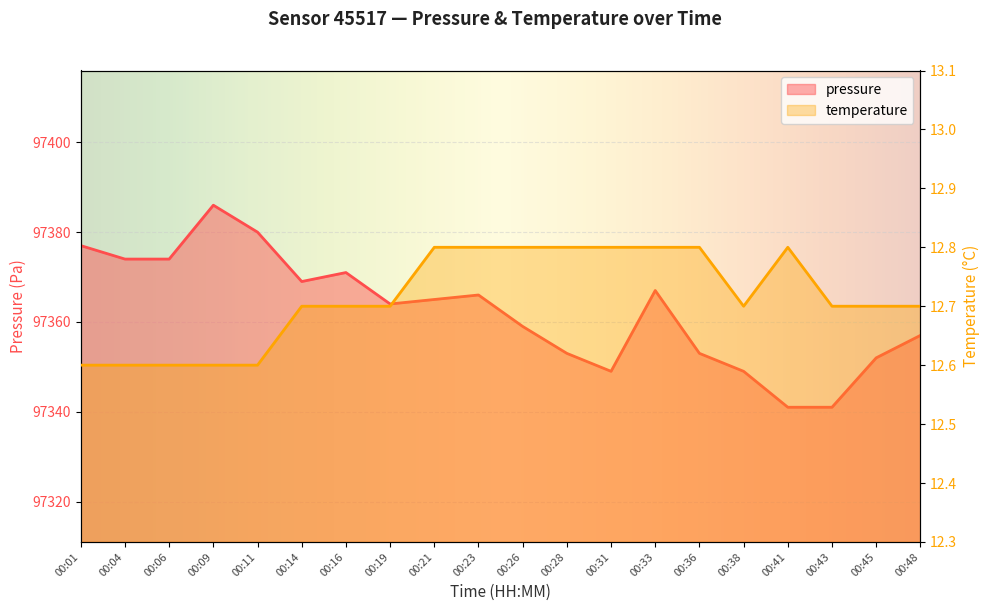

True or false: pressure and temperature cross at least once.

False